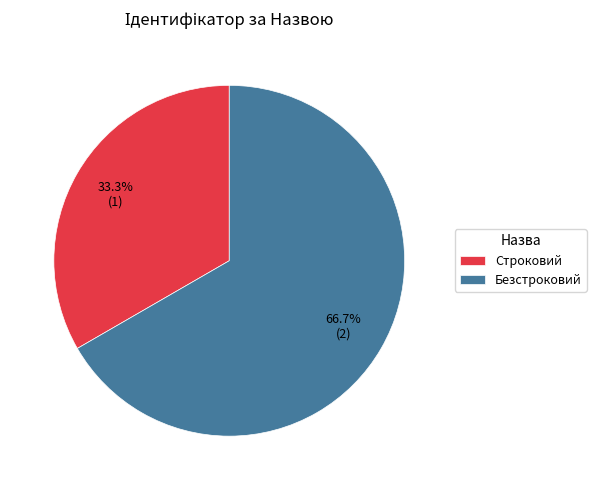

How many segments does this pie chart have?

2